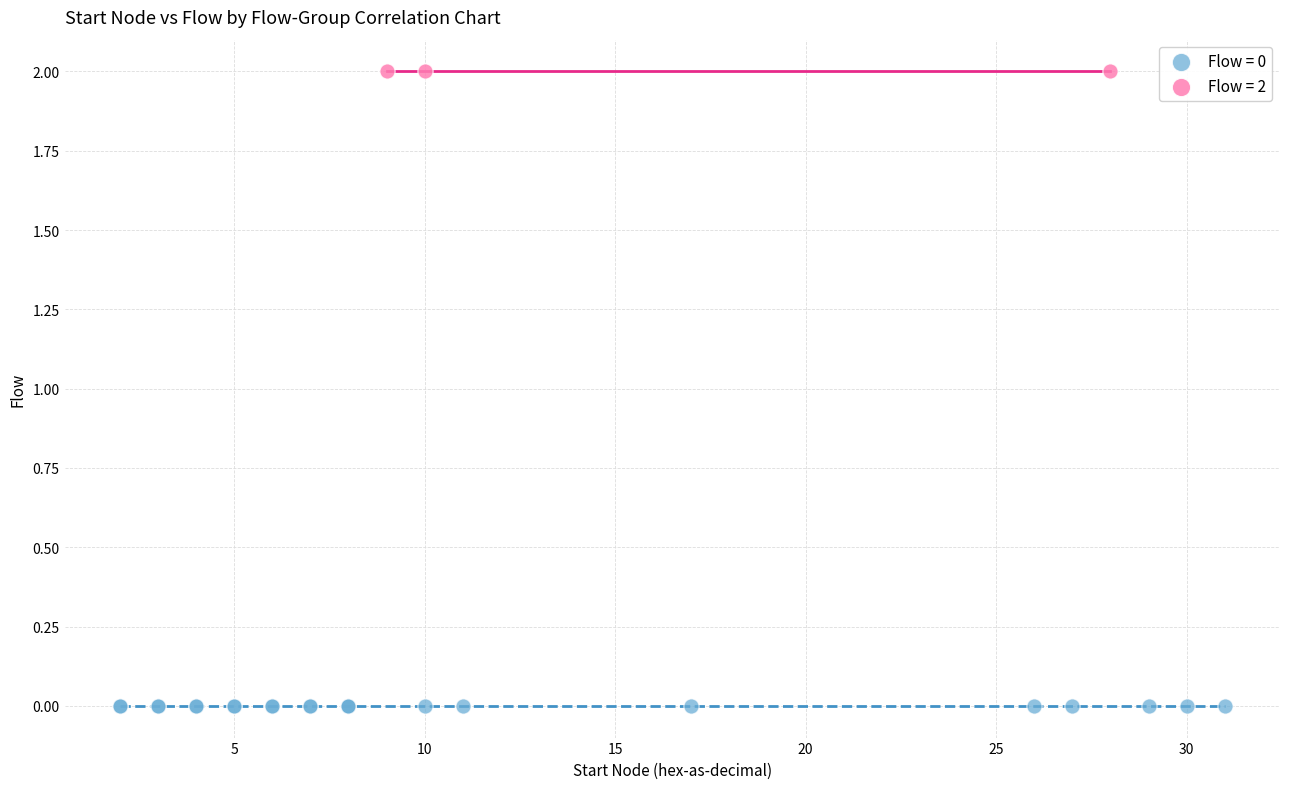

Which series contains the highest Y value?

Flow = 2